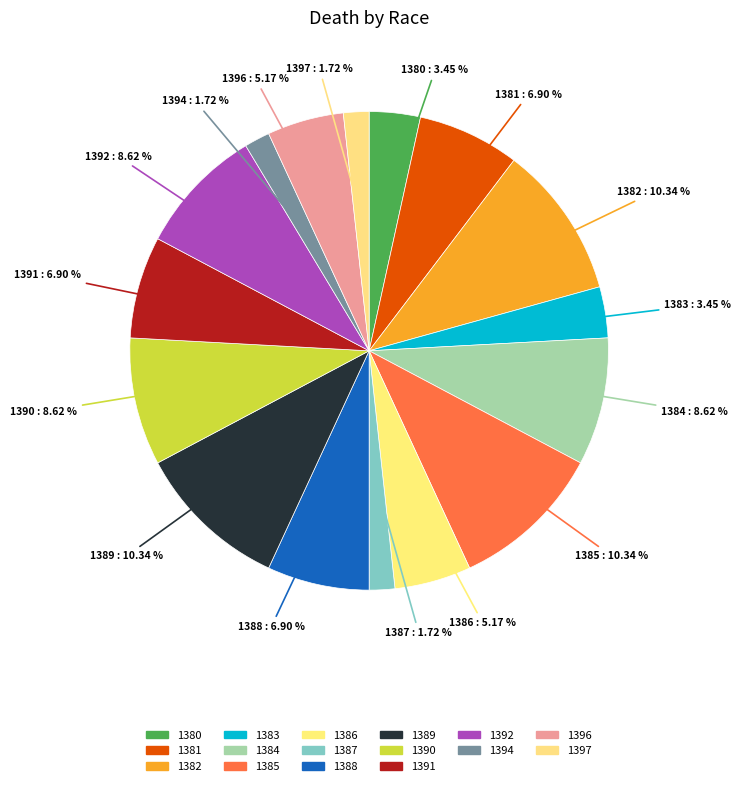

What percentage do 1392 and 1396 together represent?

13.8%